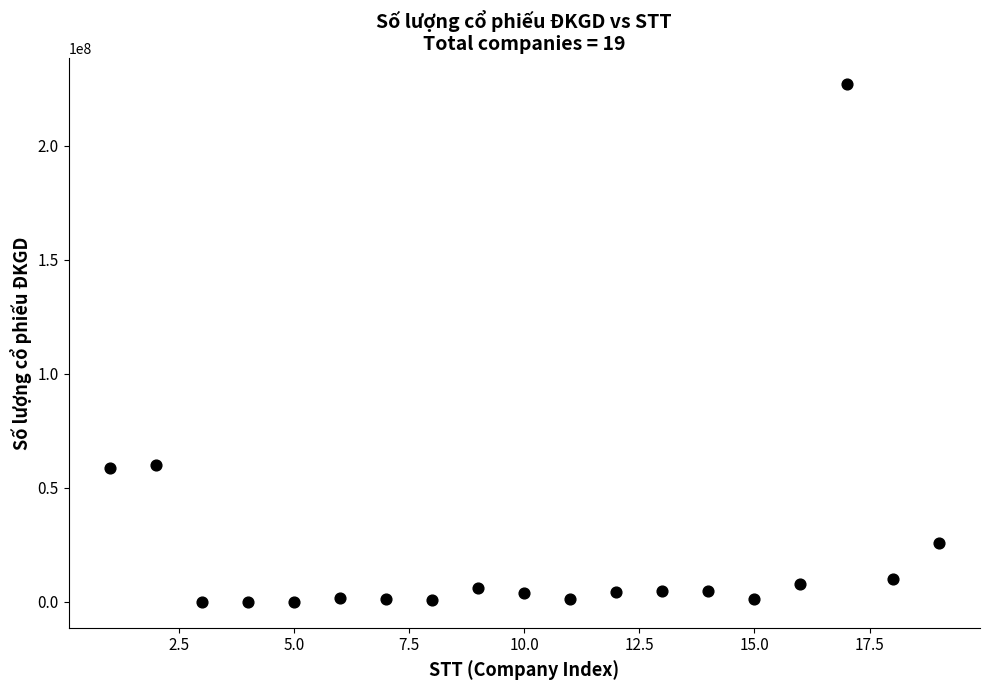

What is the range of X values (max minus min)?

18